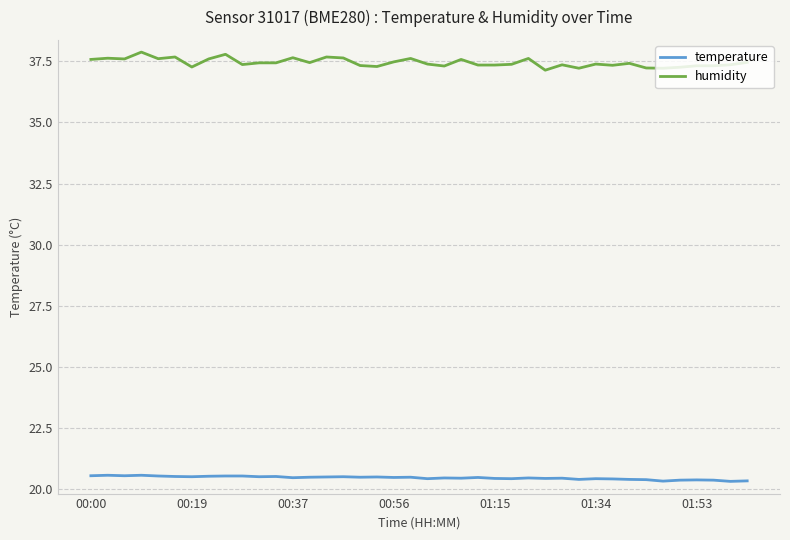

At how many categories does at least one series exceed 23?

40